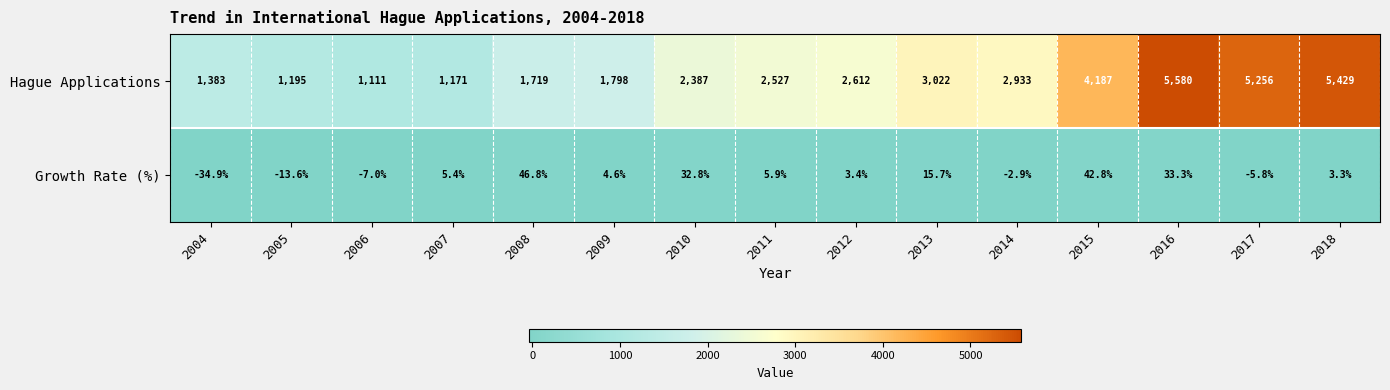

What is the spread (max minus min) of values at 2009?

1793.4